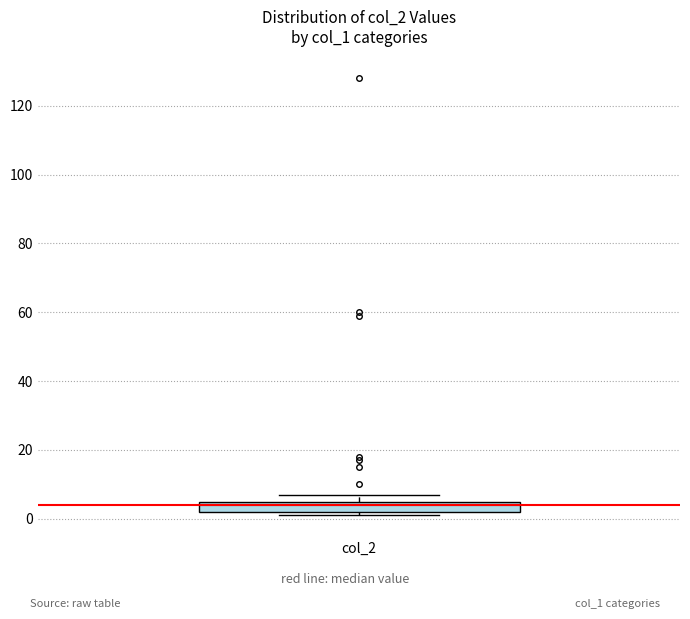

Read this box plot against the y-axis: the position of the median line, the range covered by the box, and the ends of both whiskers. The values are not printed on the chart, so give them approximately, as read against the axis.

median 4, box 2 to 6, whiskers 2 (just below the box's lower edge) to 8